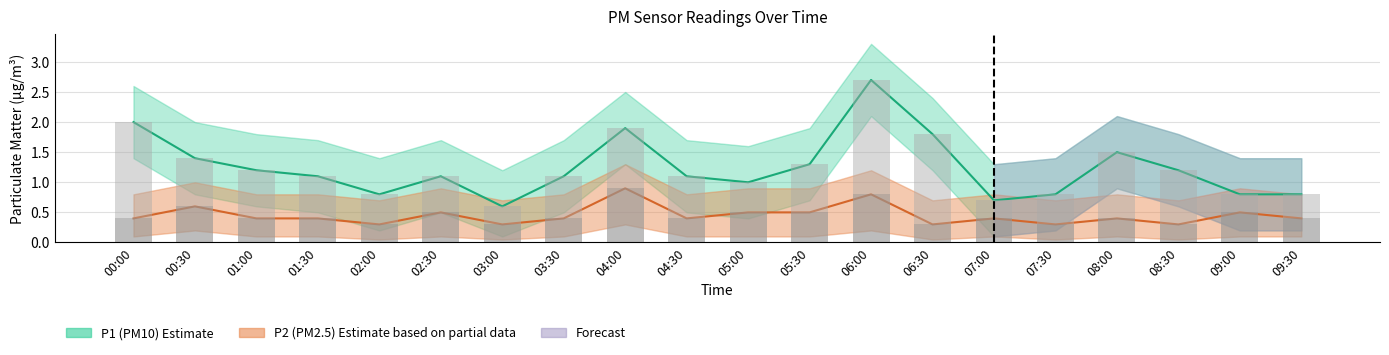

Where is P2_upper nearest to the value 0?

02:00